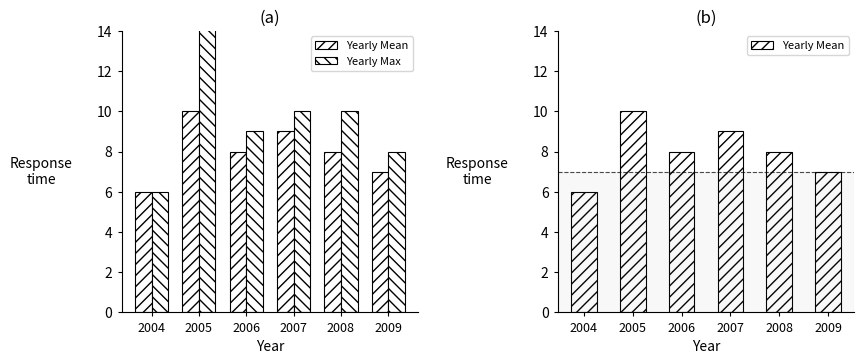

At which label does Yearly Mean first exceed 8?

2005